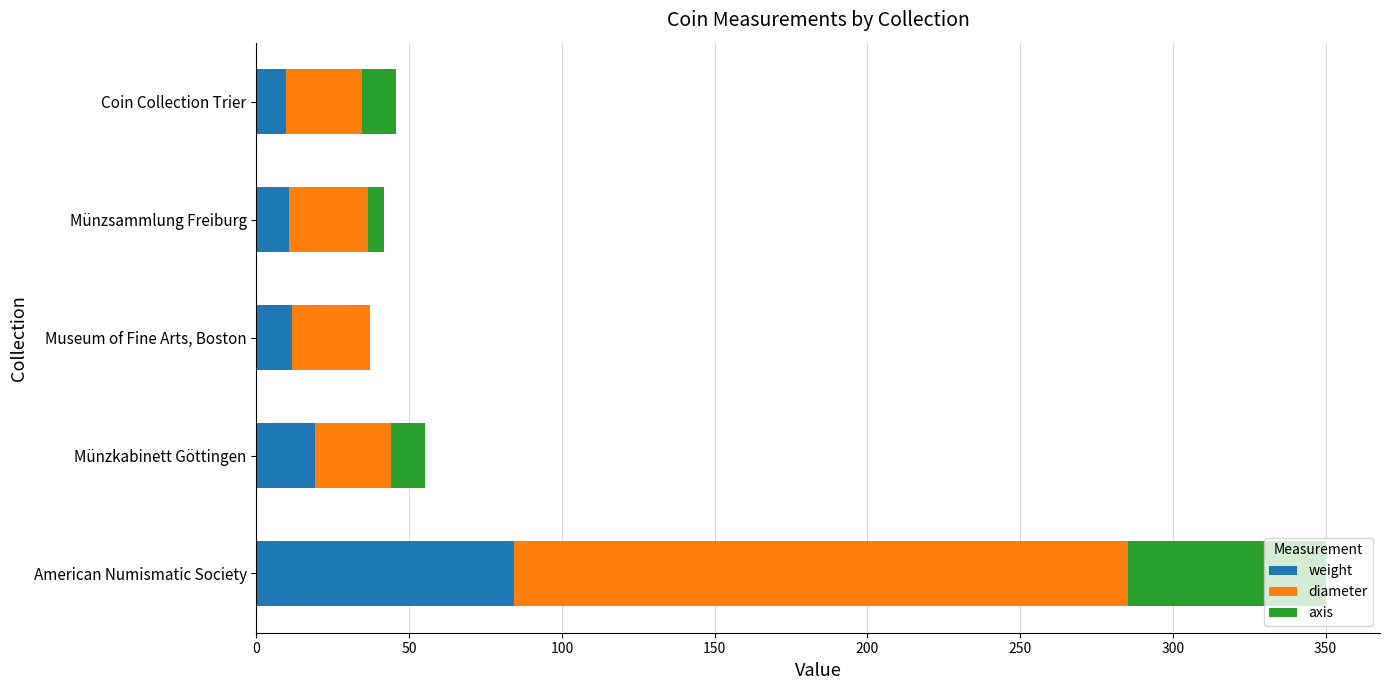

What is the total value across all series at Museum of Fine Arts, Boston?

37.2